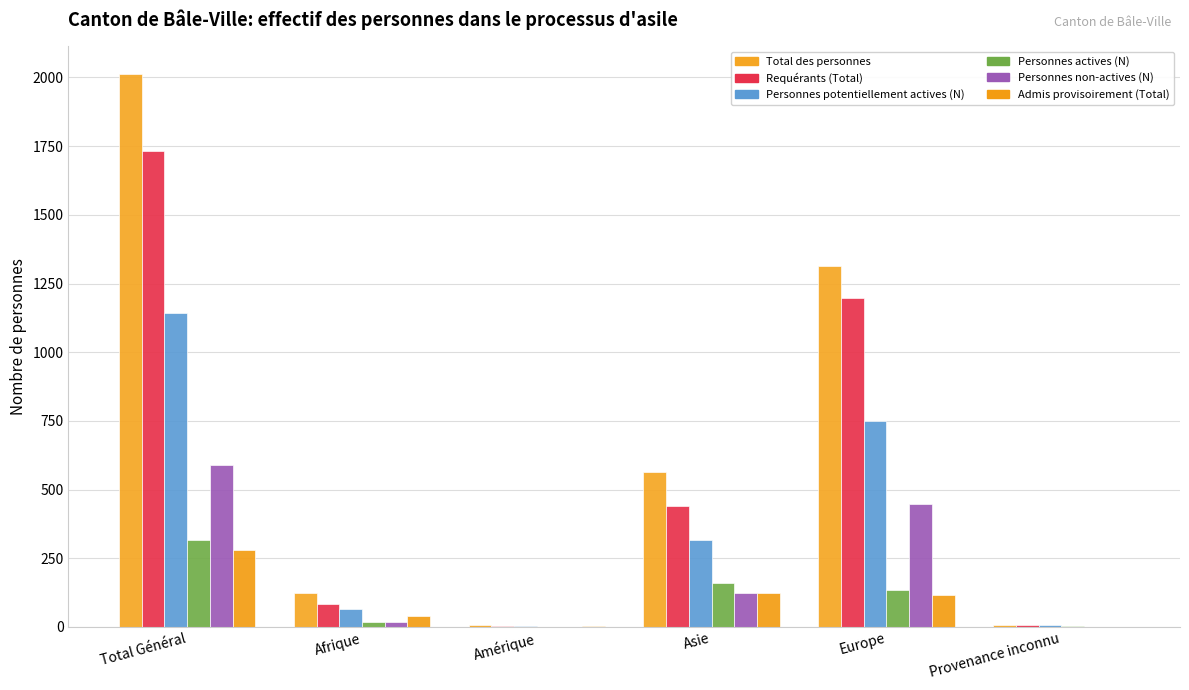

Between Total Général and Provenance inconnu, which series saw the biggest shift?

Total des personnes